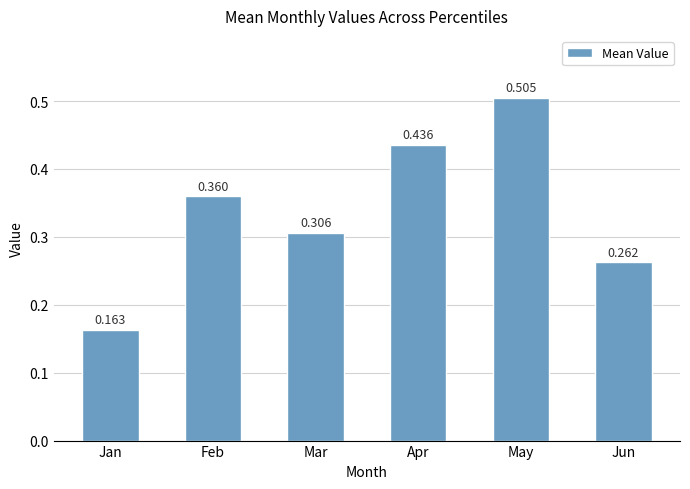

List the labels in order of value, smallest first.

Jan, Jun, Mar, Feb, Apr, May